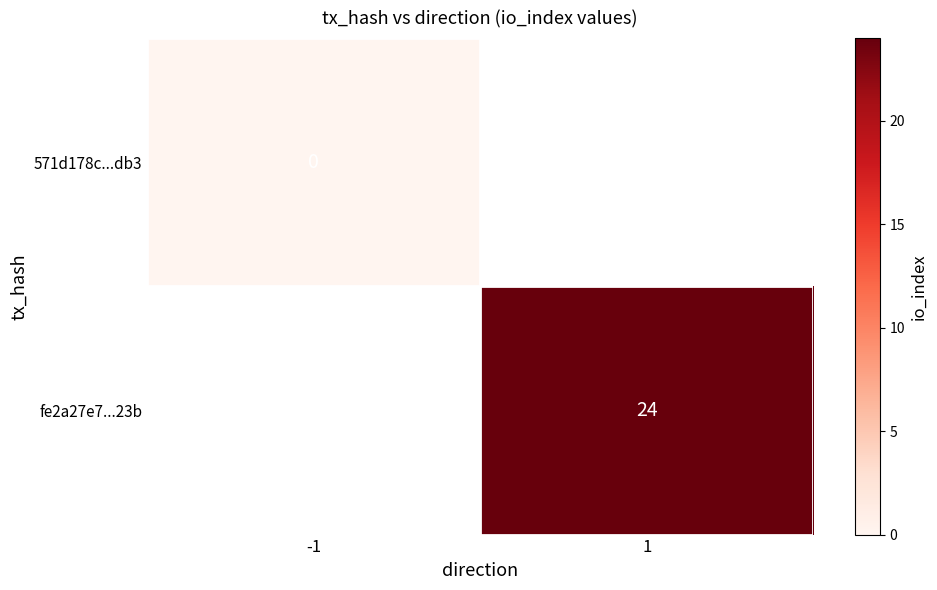

Which has a higher value, -1 or 1?

1